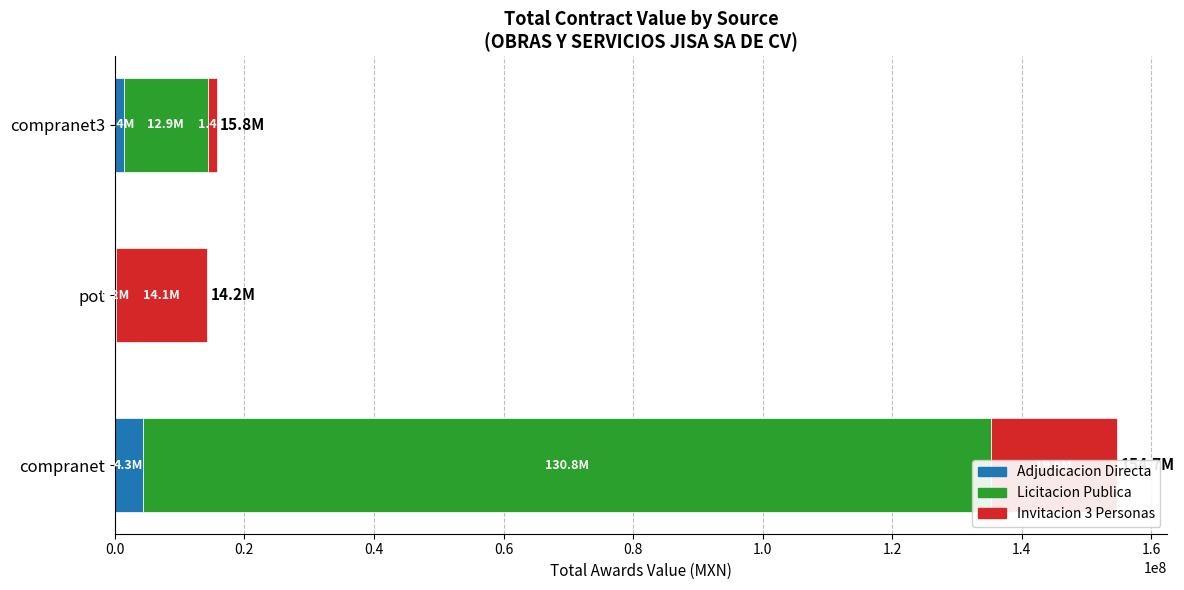

What are all the series names shown in the legend?

Adjudicacion Directa, Licitacion Publica, Invitacion 3 Personas